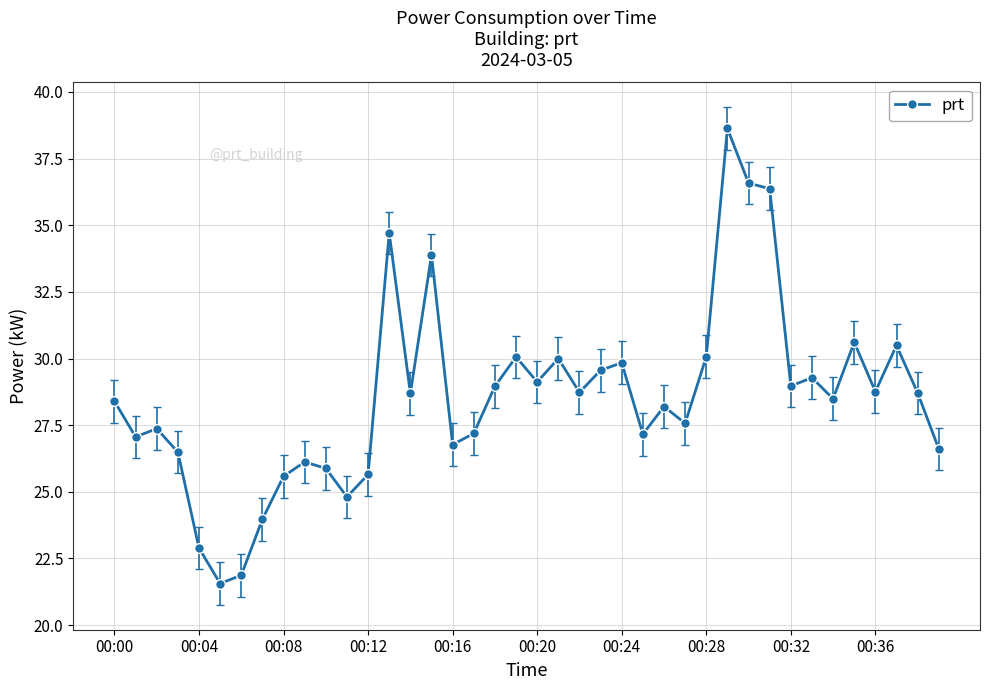

What is the greatest value displayed?

38.6